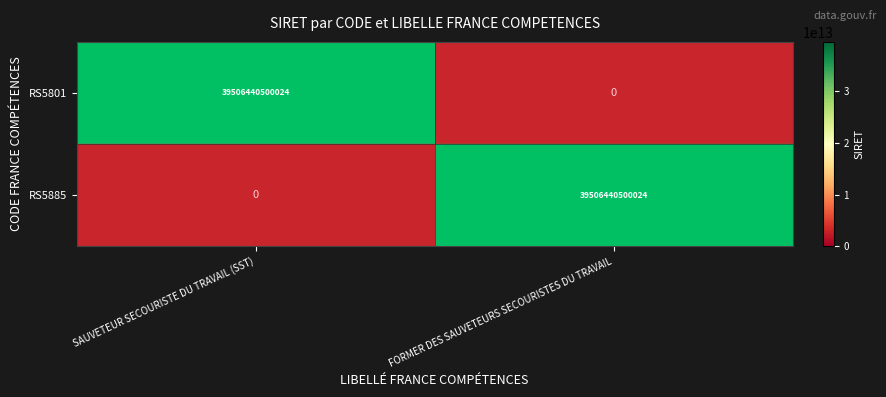

What is the spread (max minus min) of values at FORMER DES SAUVETEURS SECOURISTES DU TRAVAIL?

39506440500024